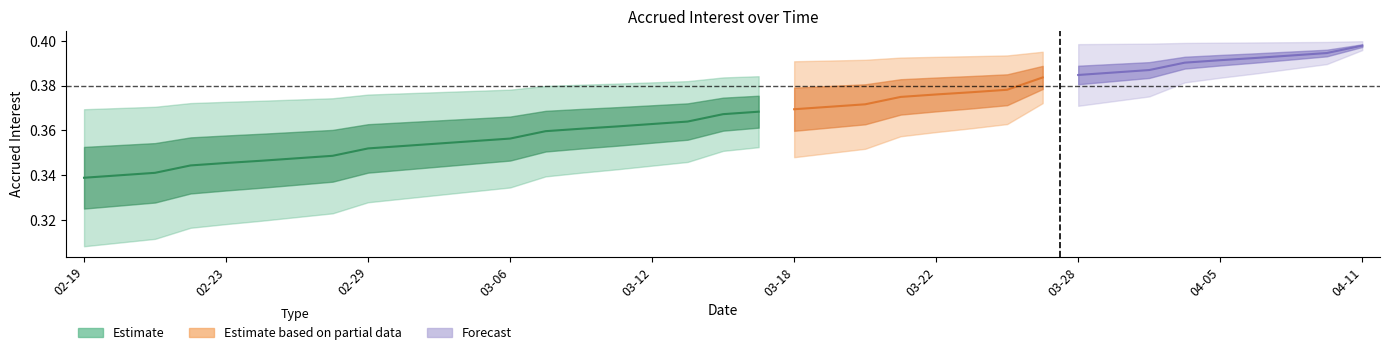

The chart shows a value of 0.3 at 2024-02-26. True or false?

True